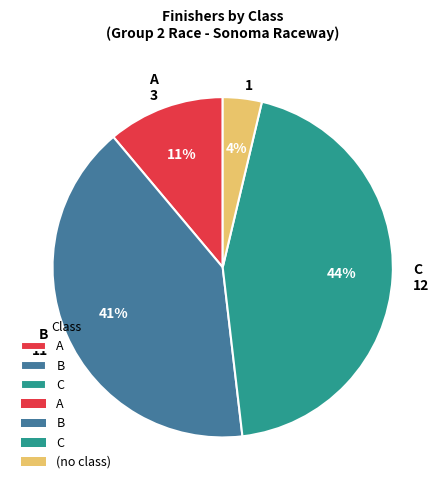

To the nearest percent, what is the average slice percentage?

25%